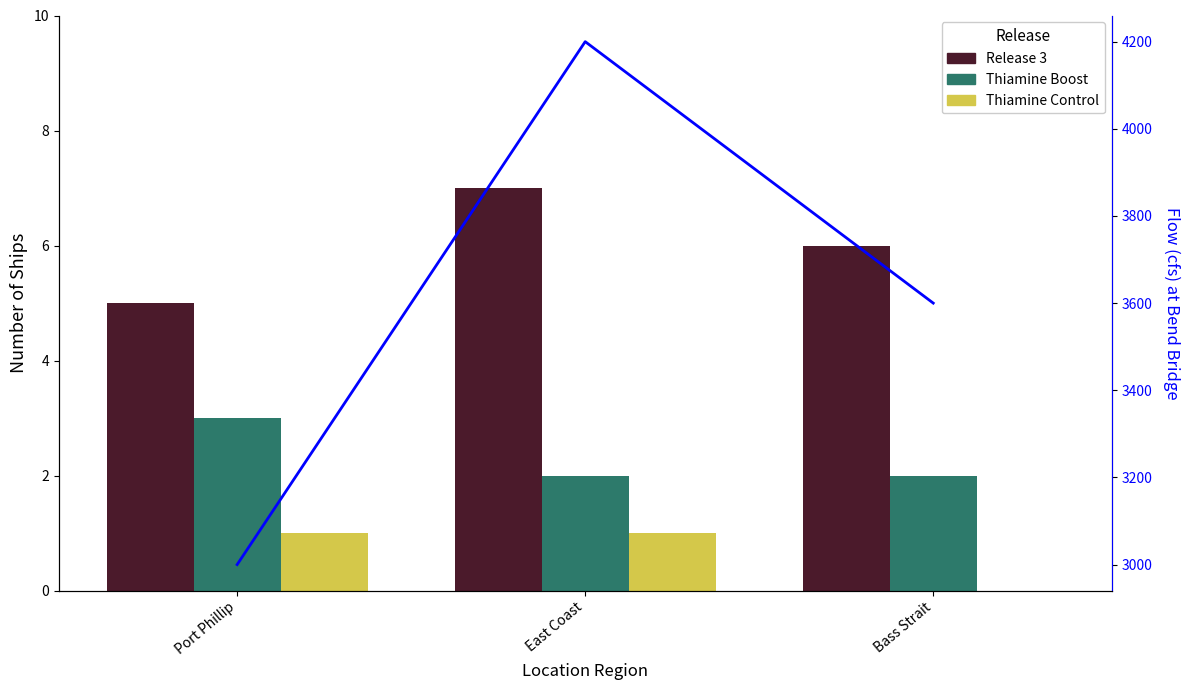

Reading left to right, transcribe all the data shown in this chart.

Release 3: 5	7	6
Thiamine Boost: 3	2	2
Thiamine Control: 1	1	0
Flow (cfs) at Bend Bridge: 3000	4200	3600